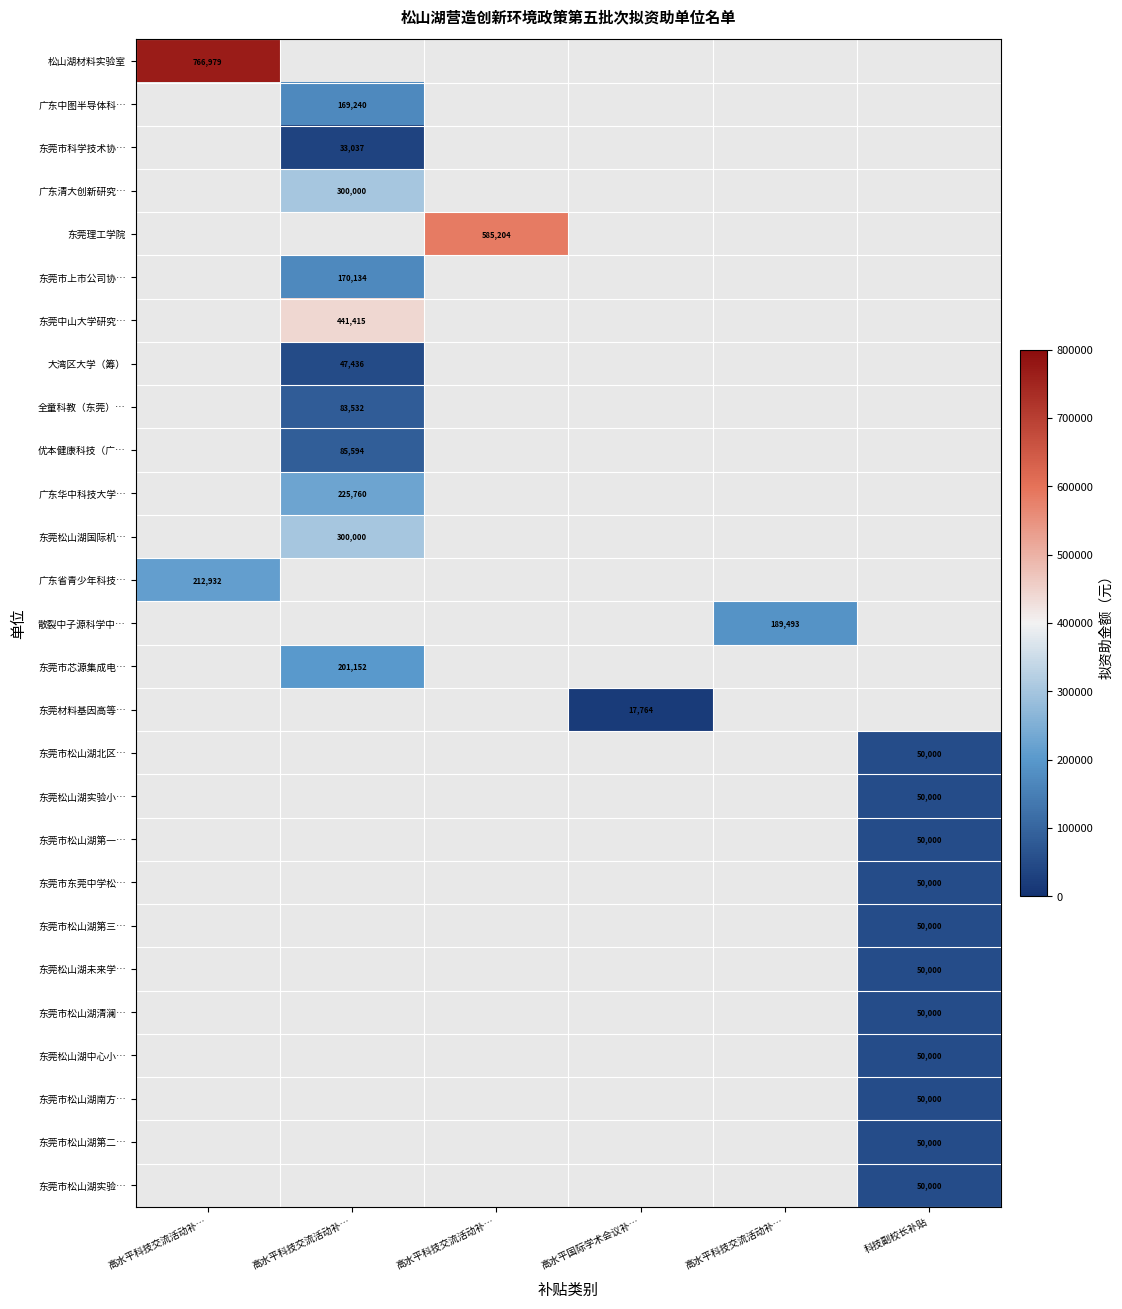

At which label does 广东省青少年科技… reach its minimum?

高水平科技交流活动补…